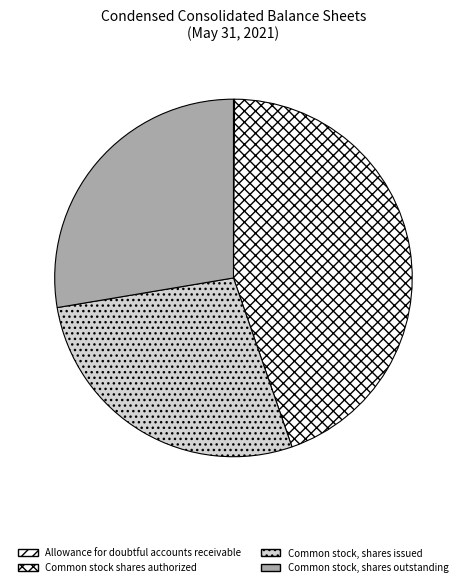

What percentage is the Common stock, shares outstanding slice, to the nearest percent?

28%